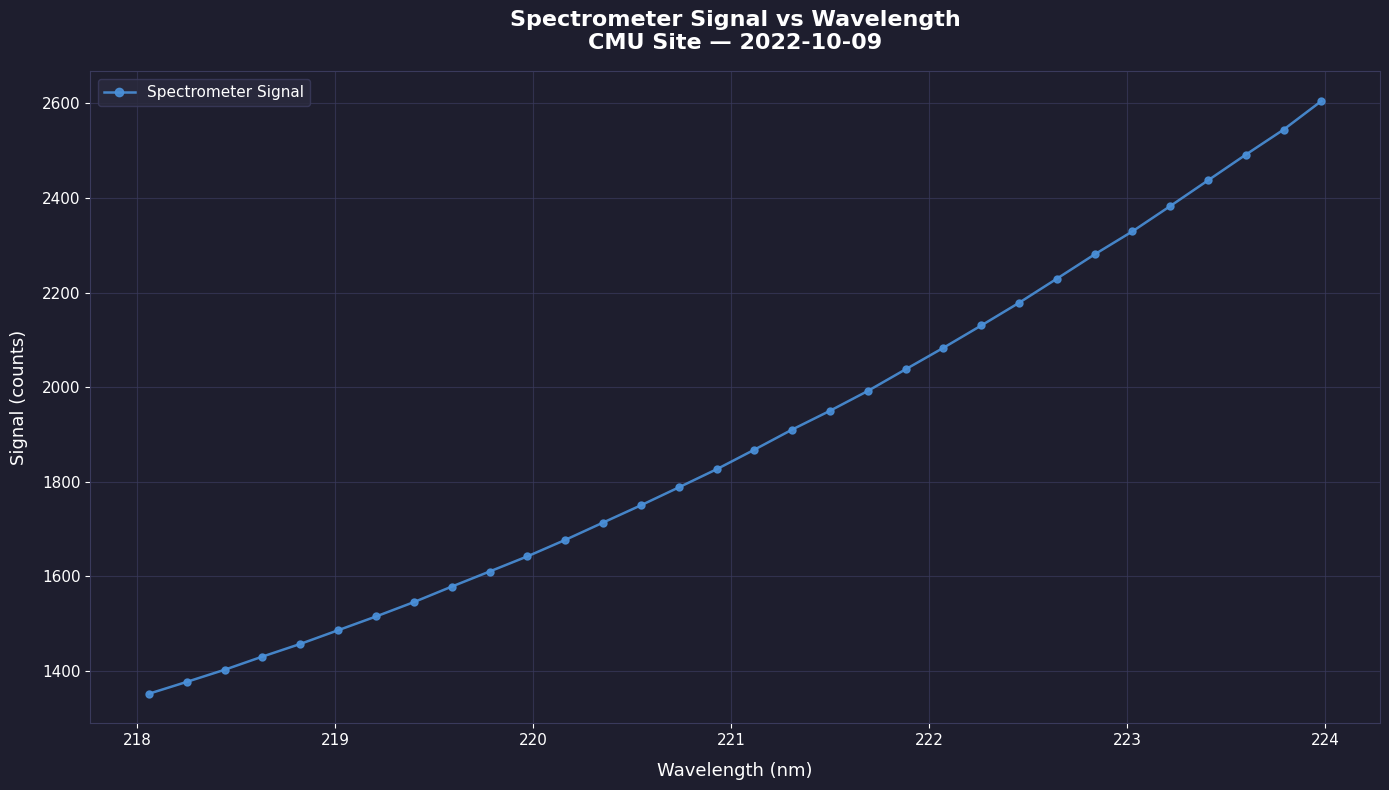

True or false: there are more than 2 points higher than both neighbors.

False